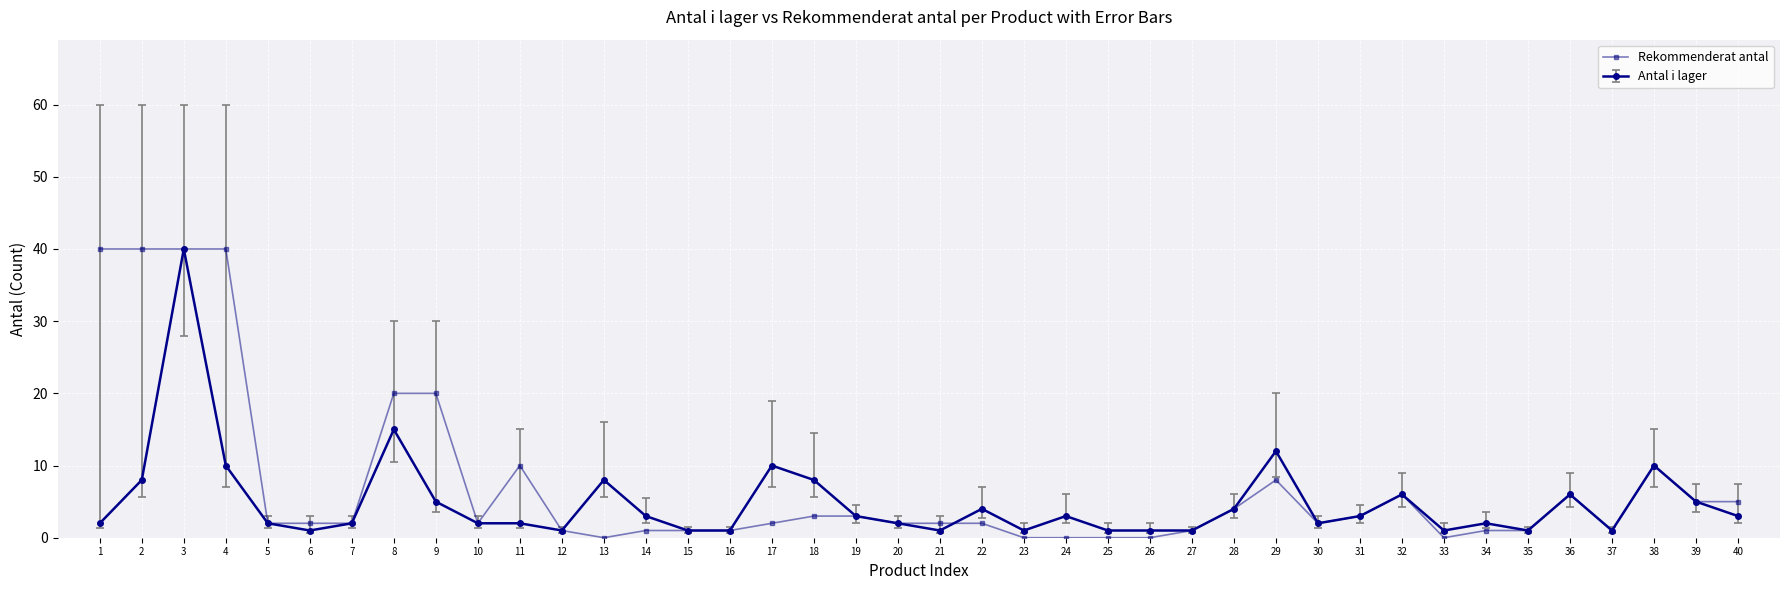

At which category does Antal i lager reach its first local peak?

3